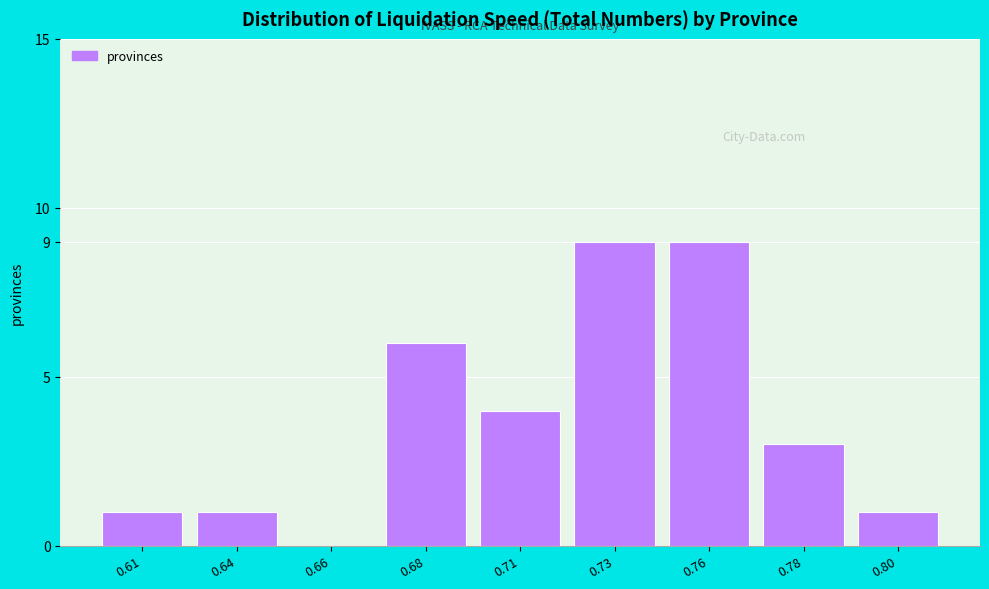

Reading left to right, transcribe all the data shown in this chart.

0.61=1	0.64=1	0.66=0	0.68=6	0.71=4	0.73=9	0.76=9	0.78=3	0.80=1